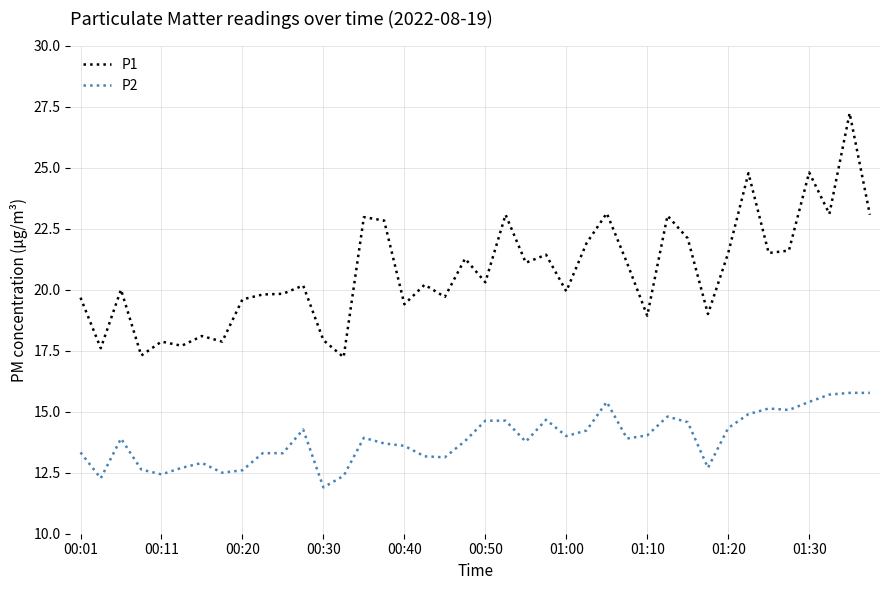

True or false: P2 and P1 cross at least once.

False